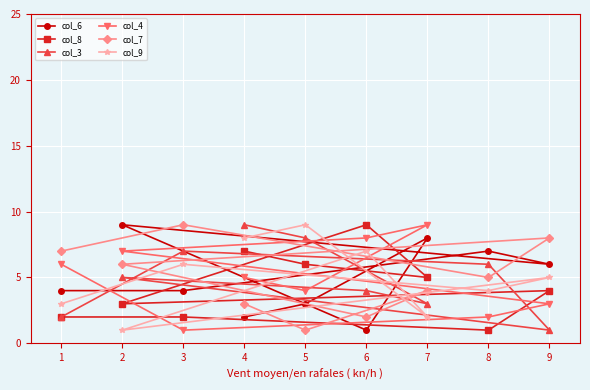

True or false: col_3 has a value of 7 at 2.

False